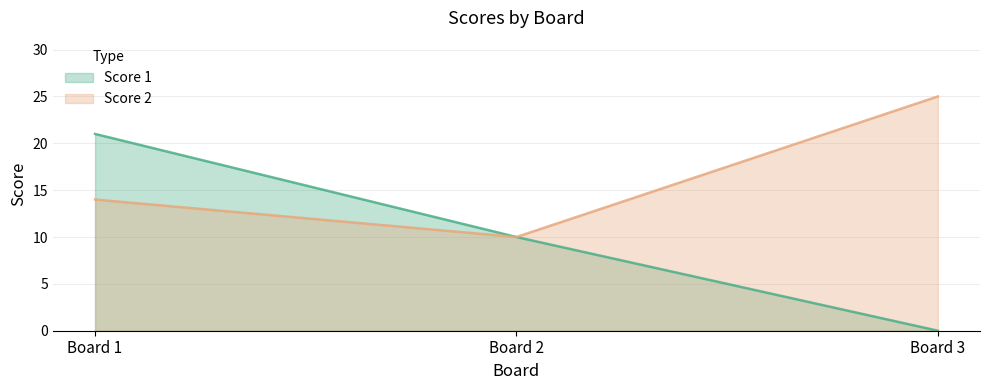

At how many categories does at least one series exceed 14?

2